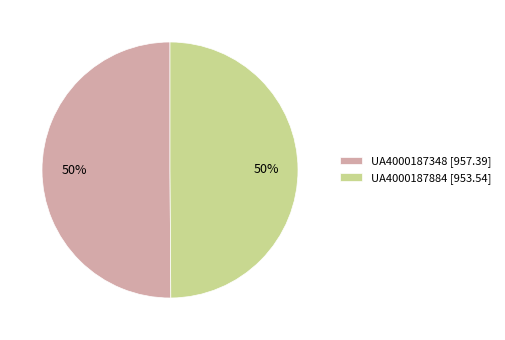

The UA4000187884 slice represents 50% of the pie. True or false?

True